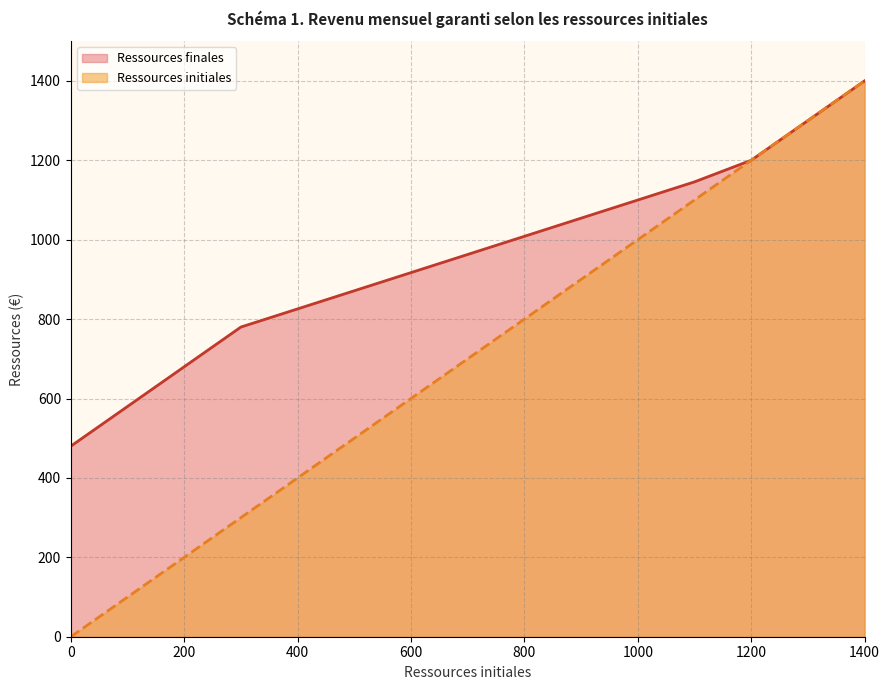

Rank the categories by Ressources finales value from highest to lowest.

1400, 1300, 1200, 1100, 1000, 900, 800, 700, 600, 500, 400, 300, 200, 100, 0